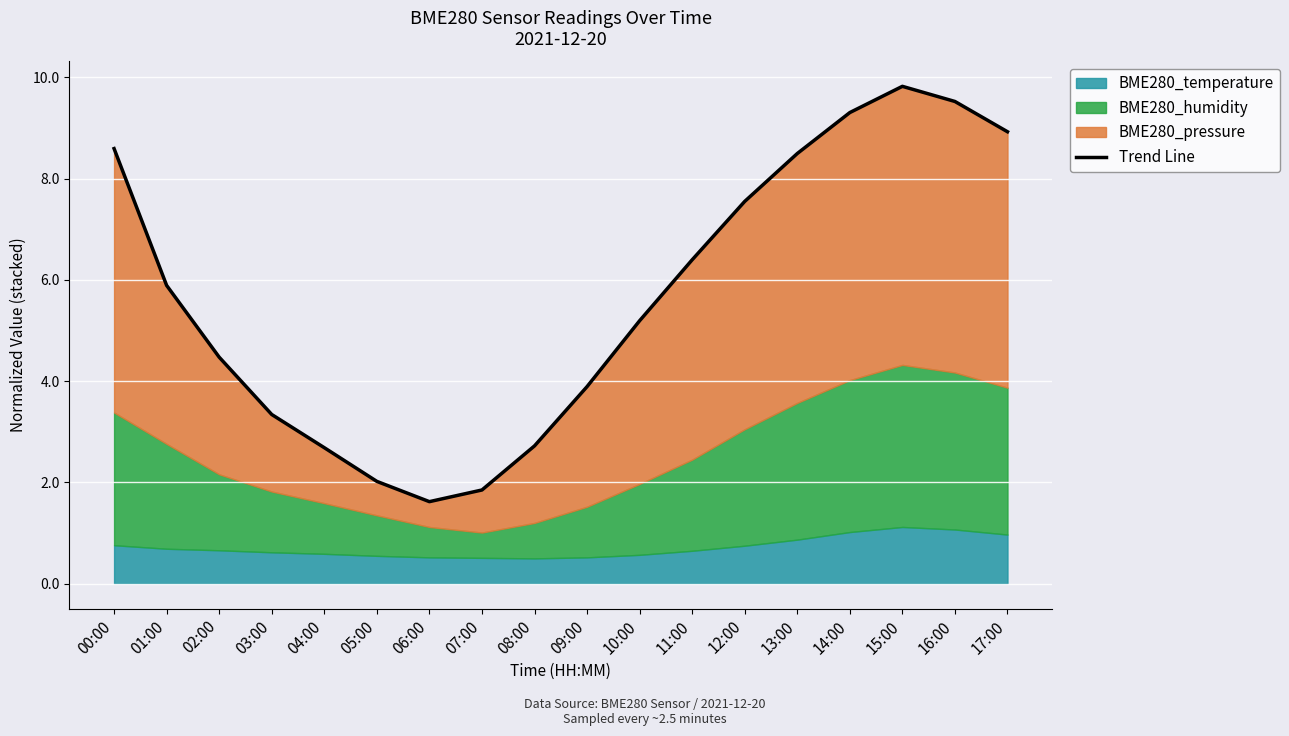

What is the maximum value shown in the chart?

9.8